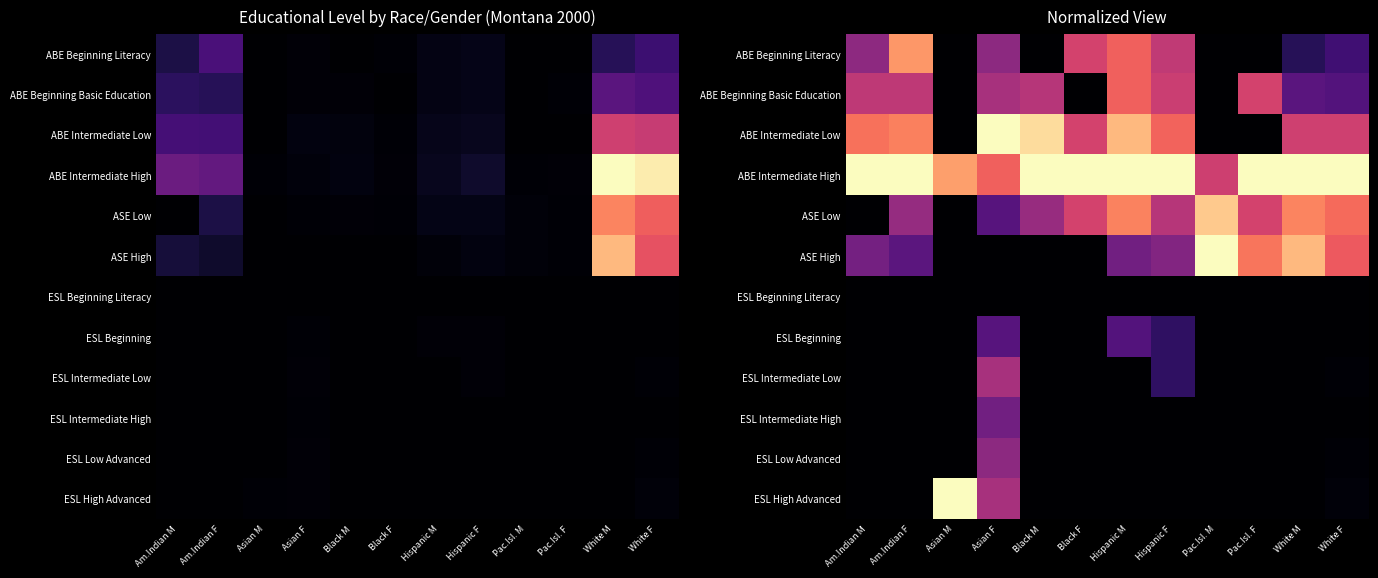

The value of ESL Intermediate High at Hispanic F is 0.0. True or false?

True